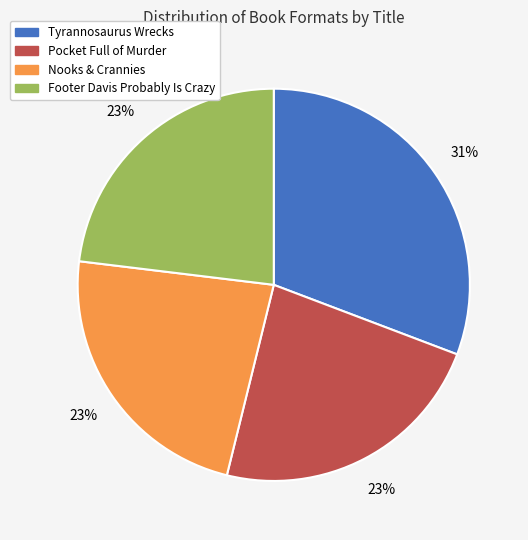

To the nearest percent, what is the difference between the largest and smallest slice percentages?

8%